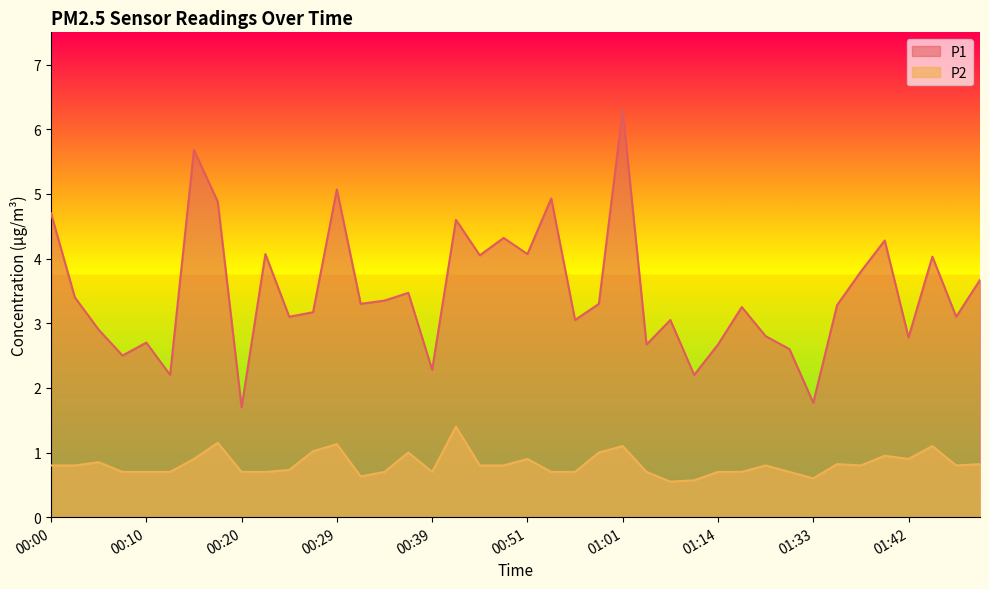

What is the label of the 12th point from the right?

01:14